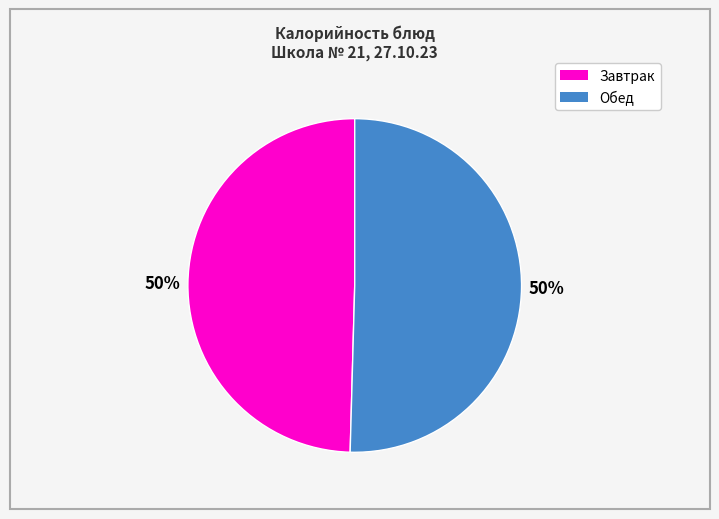

How many segments does this pie chart have?

2